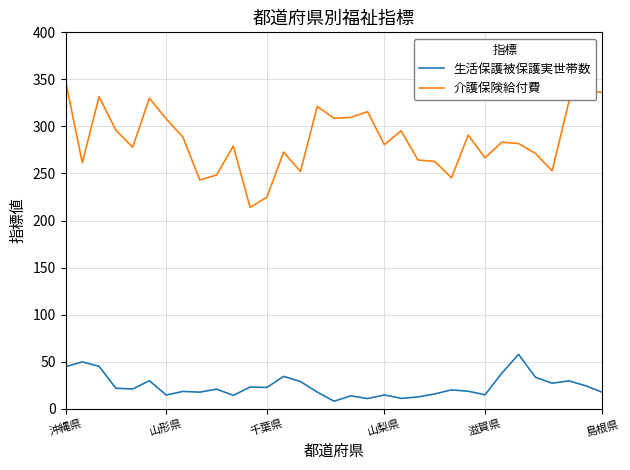

True or false: 生活保護被保護実世帯数 and 介護保険給付費 cross at least once.

False